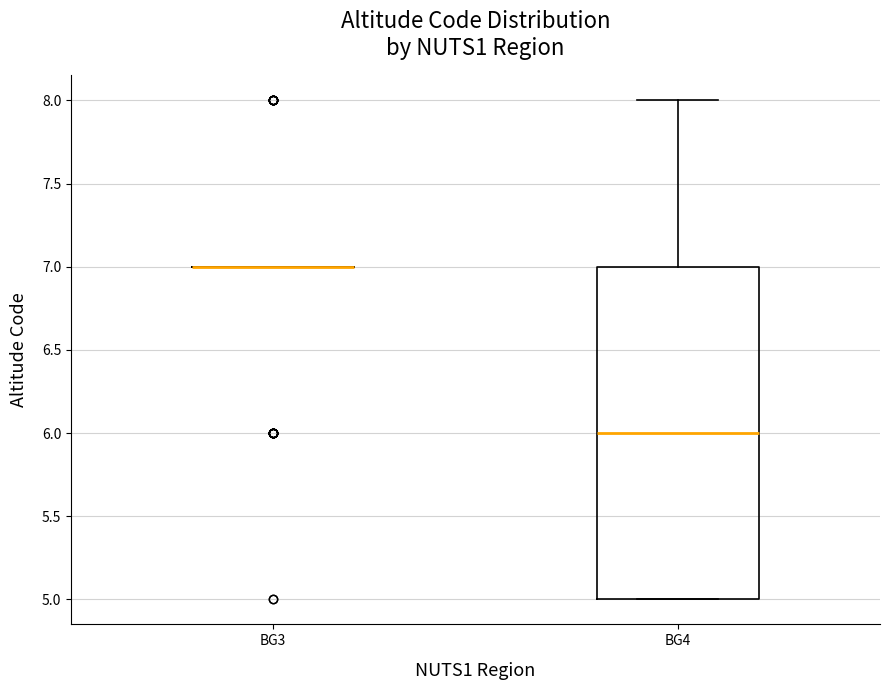

Reading left to right, transcribe this box plot: for each box, give where its median line is, the range the box spans, and where its two whiskers end, as read against the y-axis. The values are not printed on the chart, so give them approximately, as read against the axis.

BG3: box collapsed to a line at 7, whiskers 7 to 7
BG4: median 6, box 5 to 7, whiskers 5 to 8